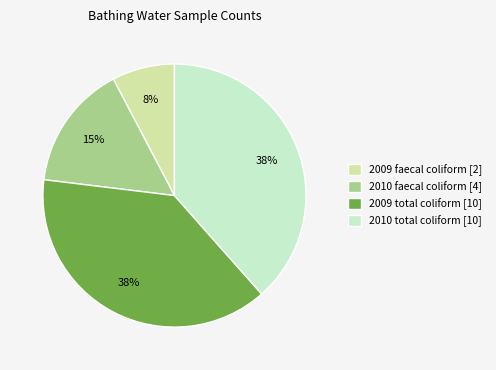

What is the smallest slice in the pie chart?

2009 faecal coliform [2]